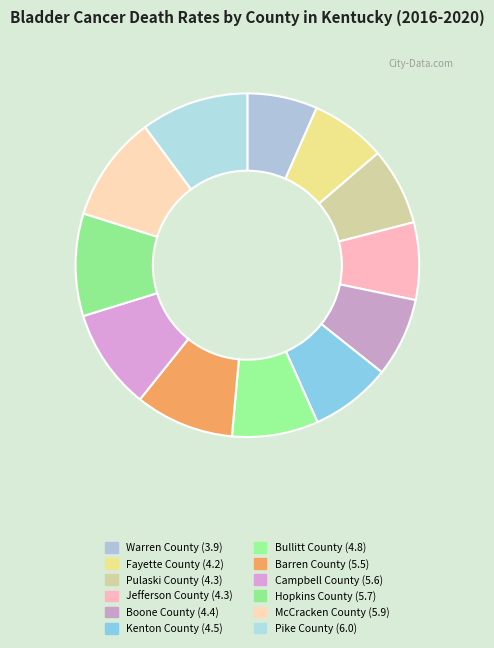

Approximately how many times larger is the value at Pike County compared to Boone County?

1.4